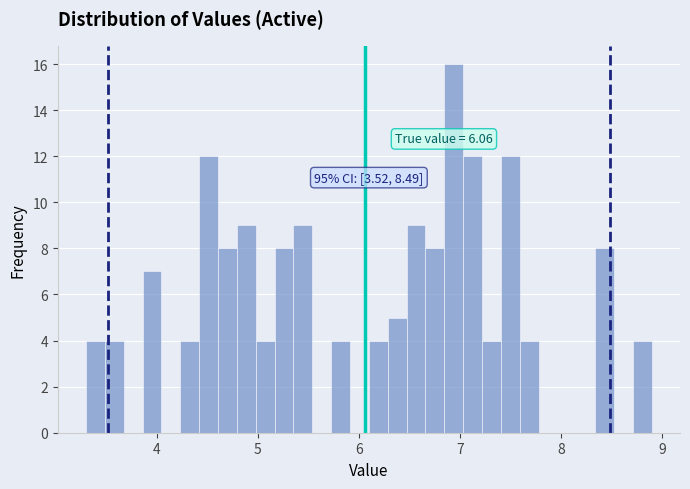

Around what value on the x-axis is the tallest bar? Give the approximate position of its centre, as read against the axis.

6.9